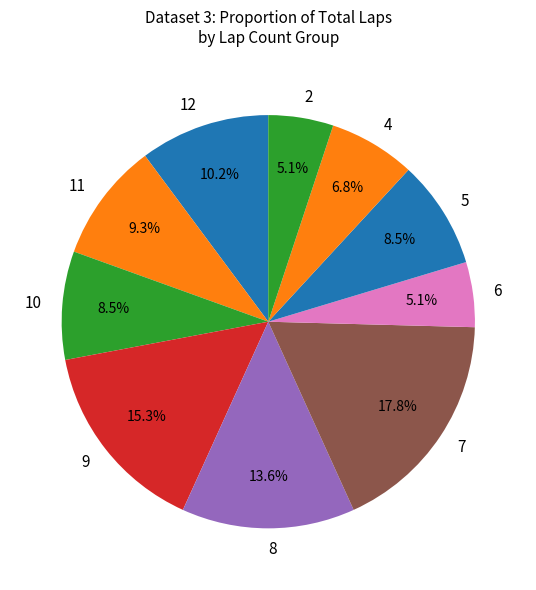

What percentage is NOT represented by 5?

91.5%